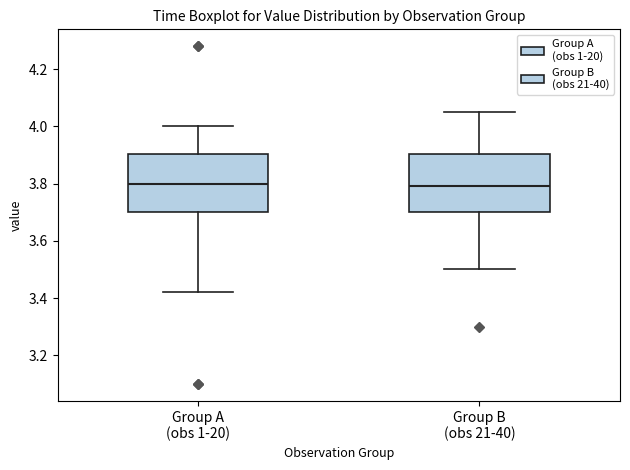

Reading left to right, read every box against the y-axis: the position of its median line, the range the box covers, and the ends of its whiskers. The values are not printed on the chart, so give them approximately, as read against the axis.

Group A (obs 1-20): median 3.80, box 3.70 to 3.90, whiskers 3.42 to 4.00
Group B (obs 21-40): median 3.80, box 3.70 to 3.90, whiskers 3.50 to 4.06